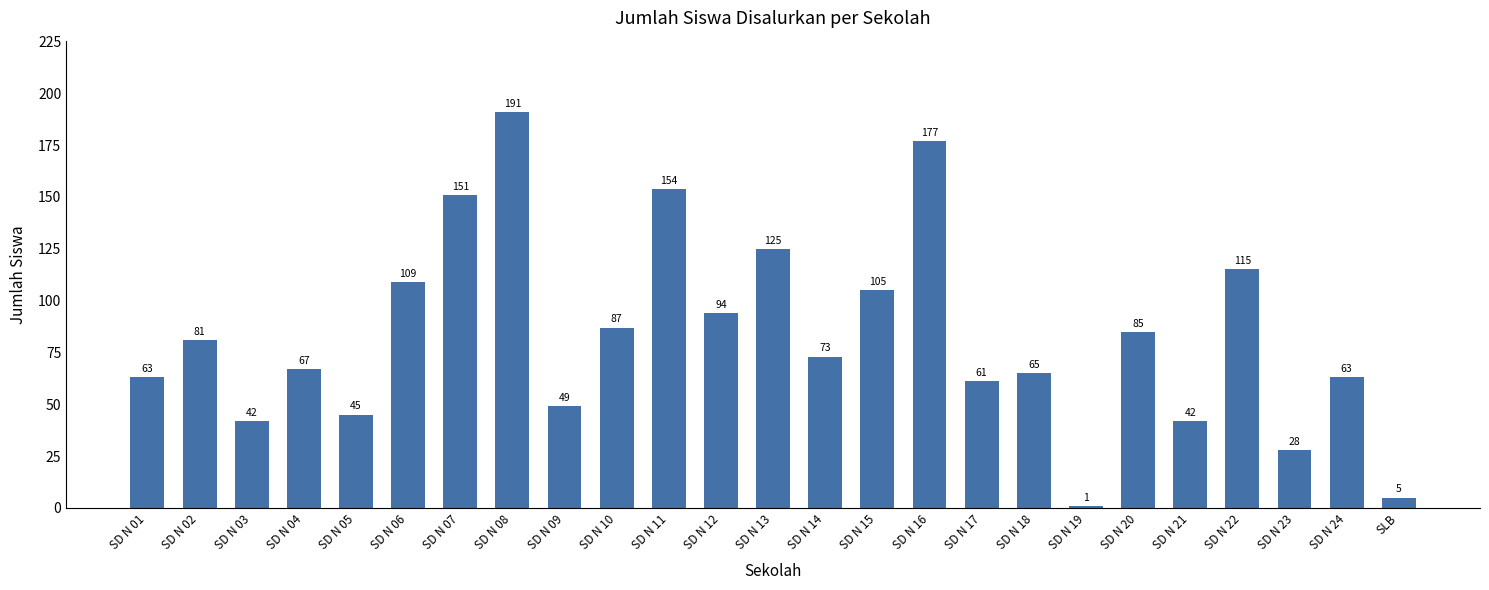

Between SD N 16 and SD N 21, which is larger?

SD N 16